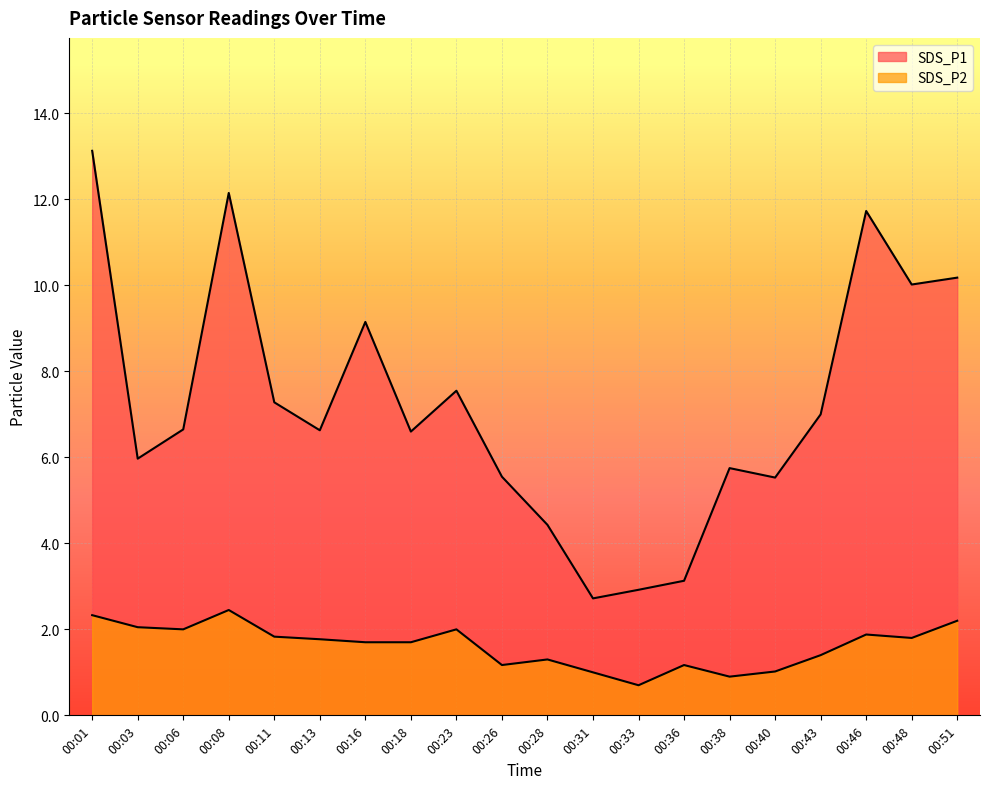

Which series changed the most between 00:40 and 00:48?

SDS_P1